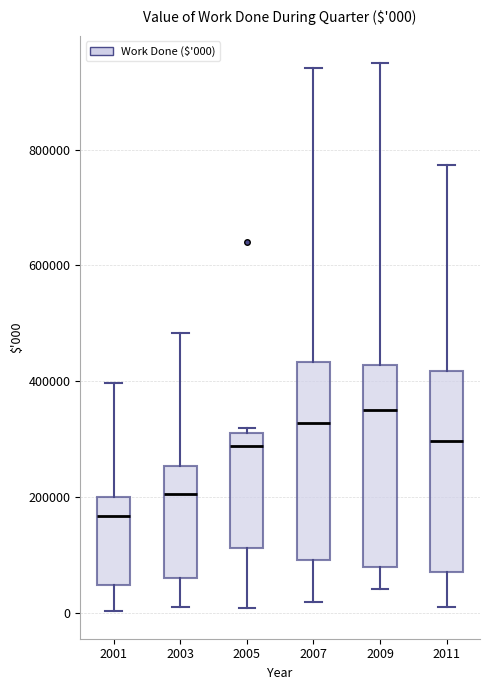

Which box's median line is the lowest?

2001